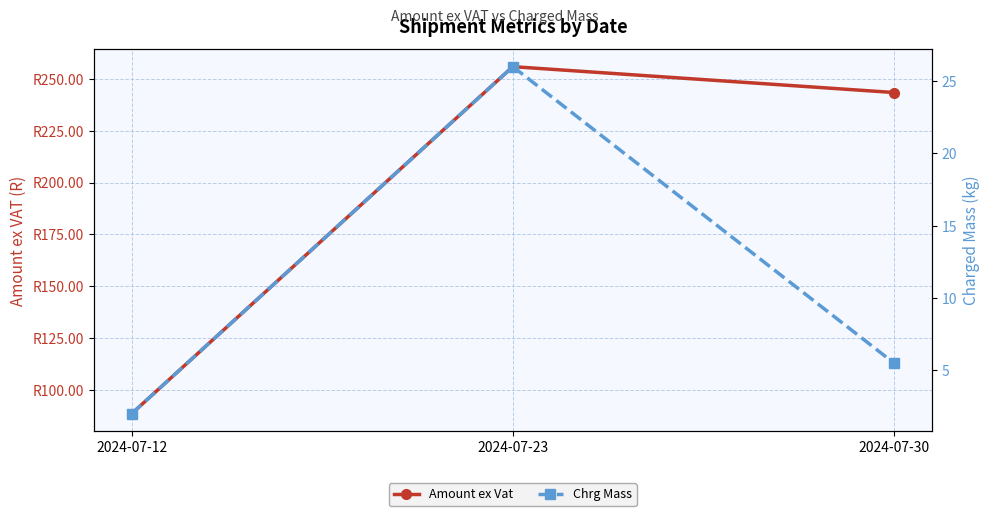

Reading left to right, what are all the values shown in this chart?

Amount ex Vat: 88.6	255.9	243.4
Chrg Mass: 2.0	26.0	5.5